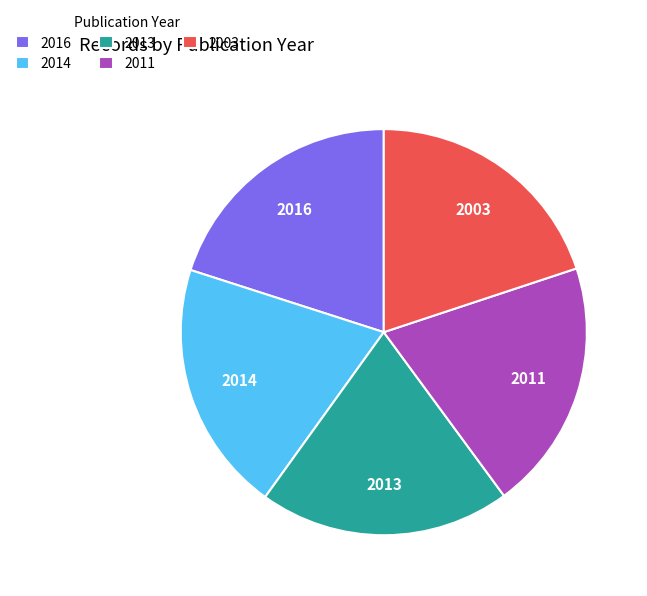

Is it true that 2003 is 6% of the pie?

False